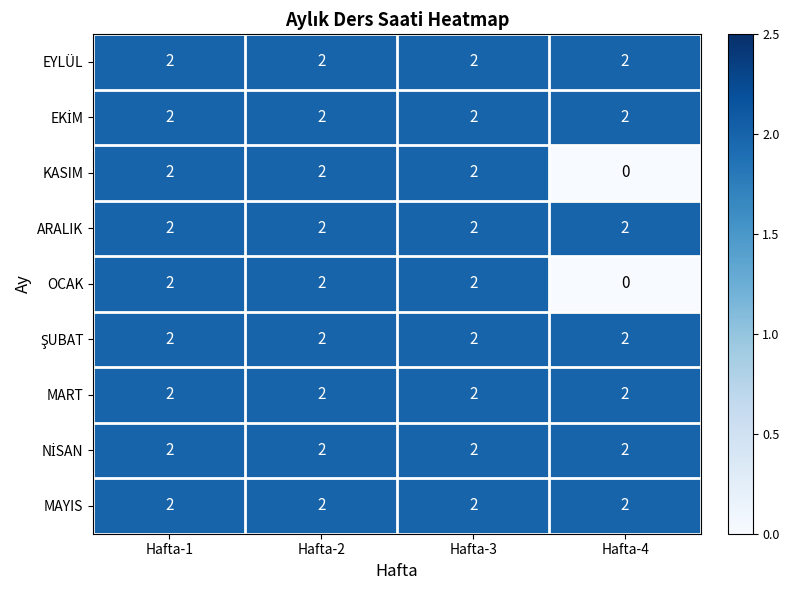

The value of ARALIK at Hafta-2 is 2. True or false?

True